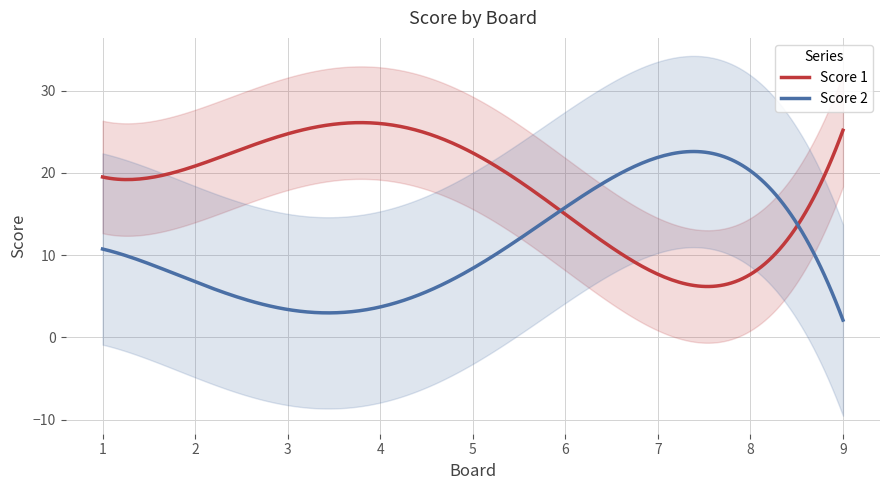

Which has a higher value, 8 or 5?

5